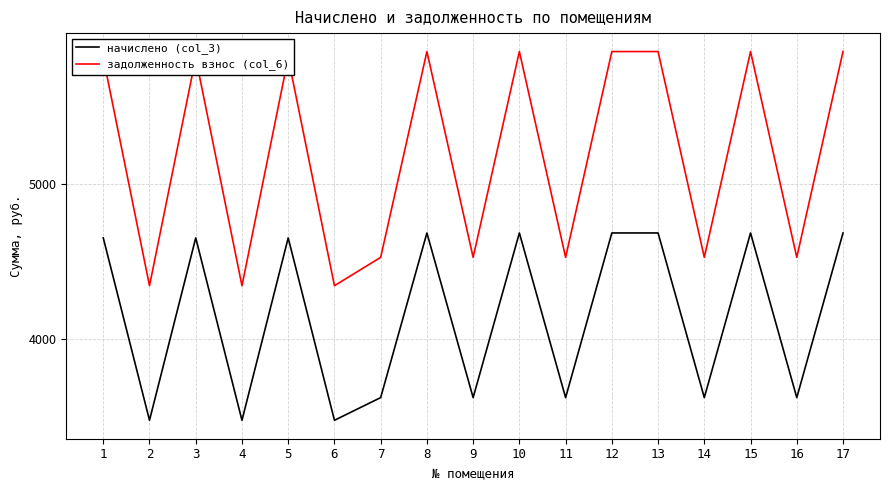

Which series has the largest range (max minus min)?

задолженность взнос (col_6)